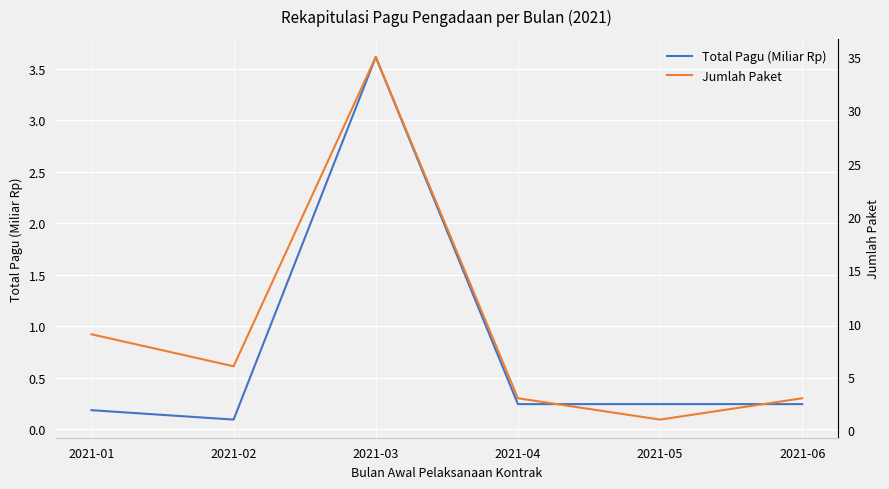

At which category does Jumlah Paket reach its first local peak?

2021-03